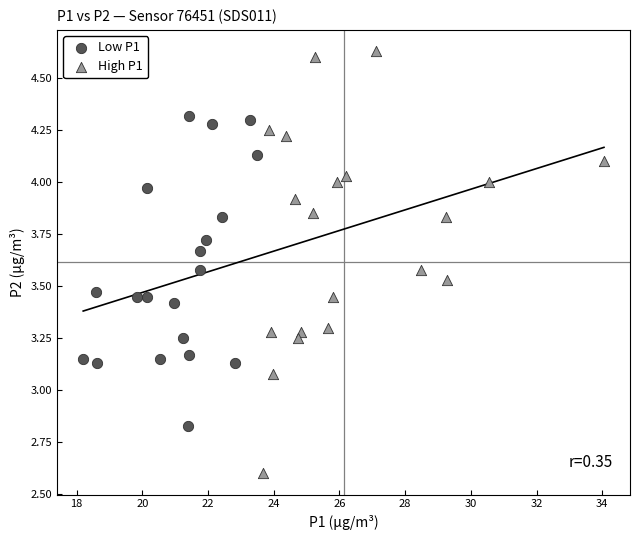

Which series has the largest Y range (max minus min)?

High P1